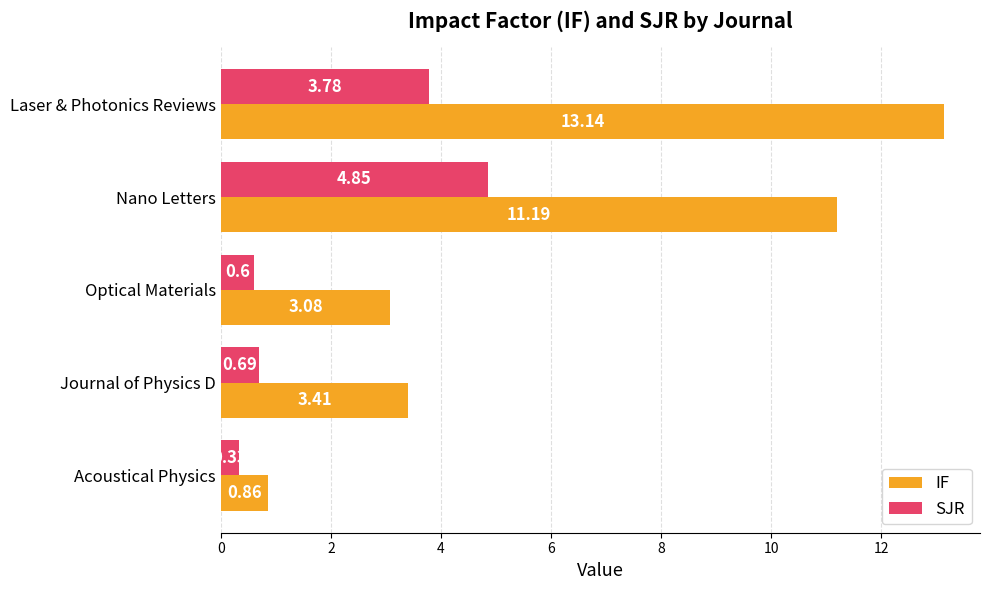

Between Nano Letters and Journal of Physics D, which series saw the biggest shift?

IF